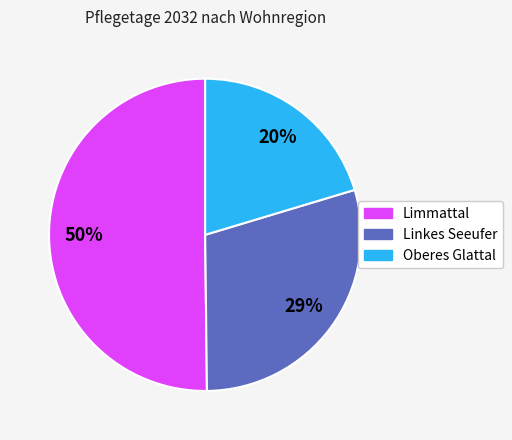

Does any single category account for the majority?

Yes